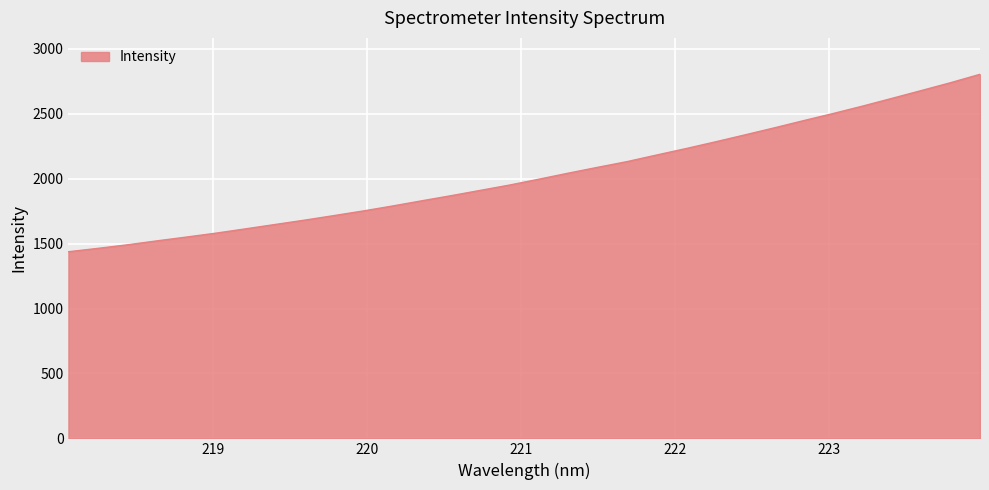

What is the difference between the maximum and minimum values?

1366.8